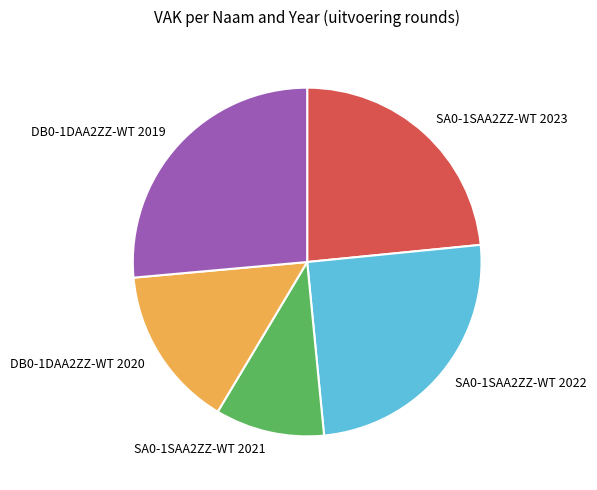

Which category has the biggest portion of the pie?

DB0-1DAA2ZZ-WT 2019